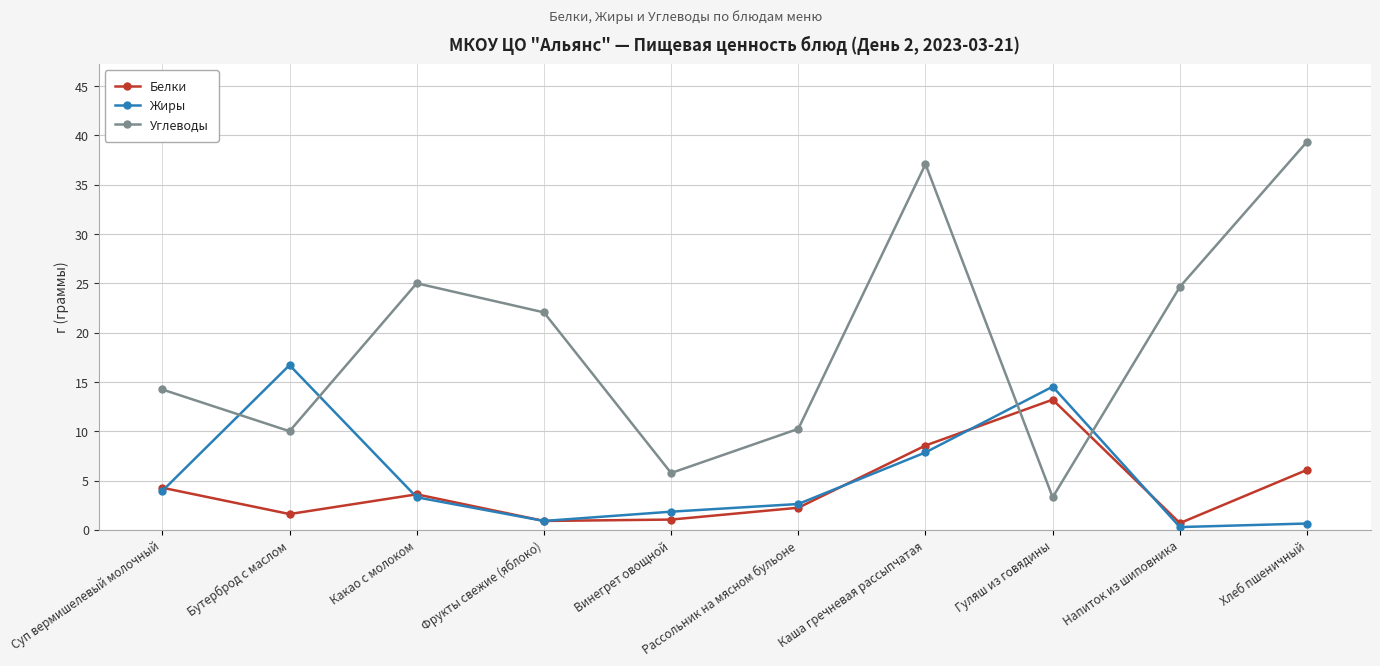

Which series changed the most between Какао с молоком and Винегрет овощной?

Углеводы